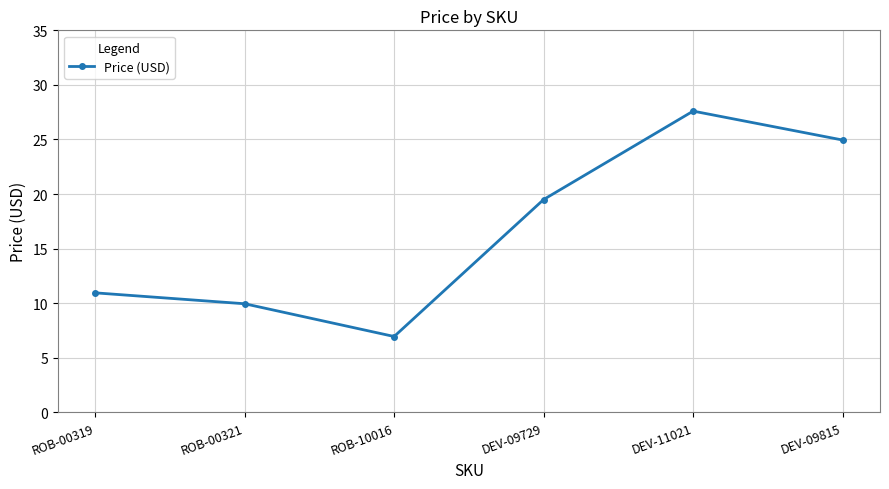

Is it true that the value at DEV-09815 is 34.2?

False